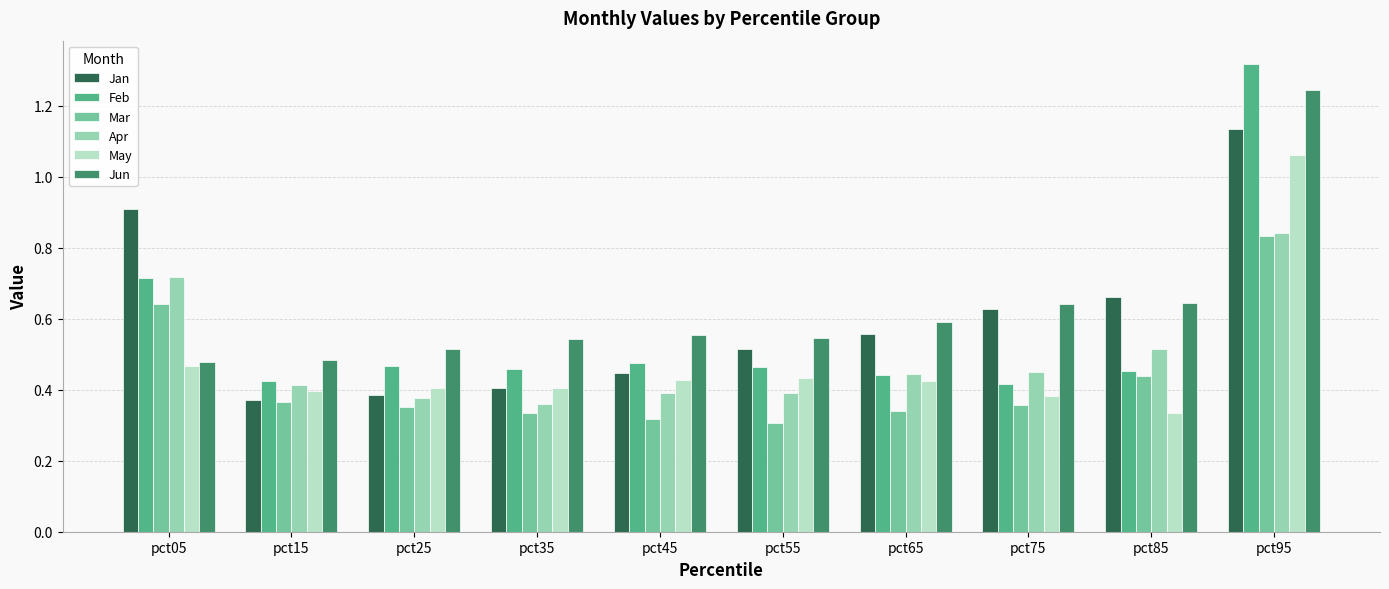

How many Jun values are between 0 and 1?

9